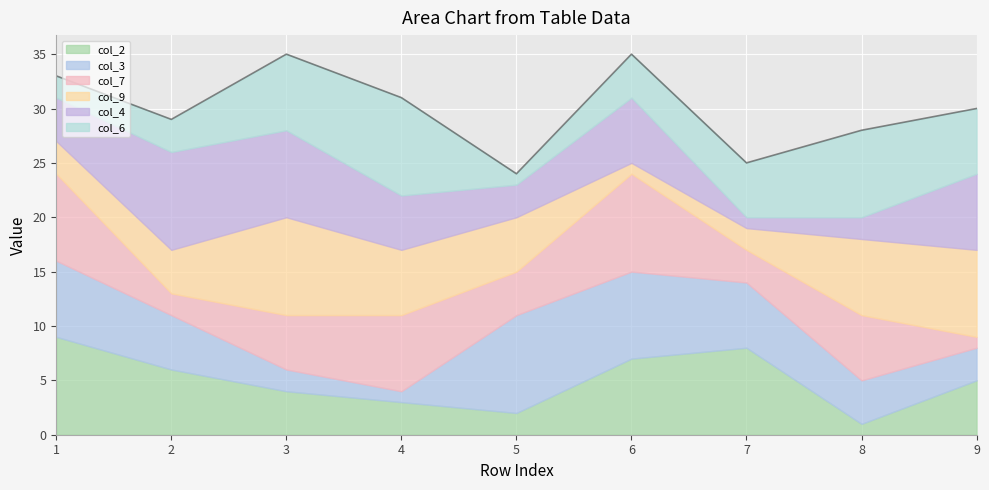

At which label is col_9 closest to 5?

5